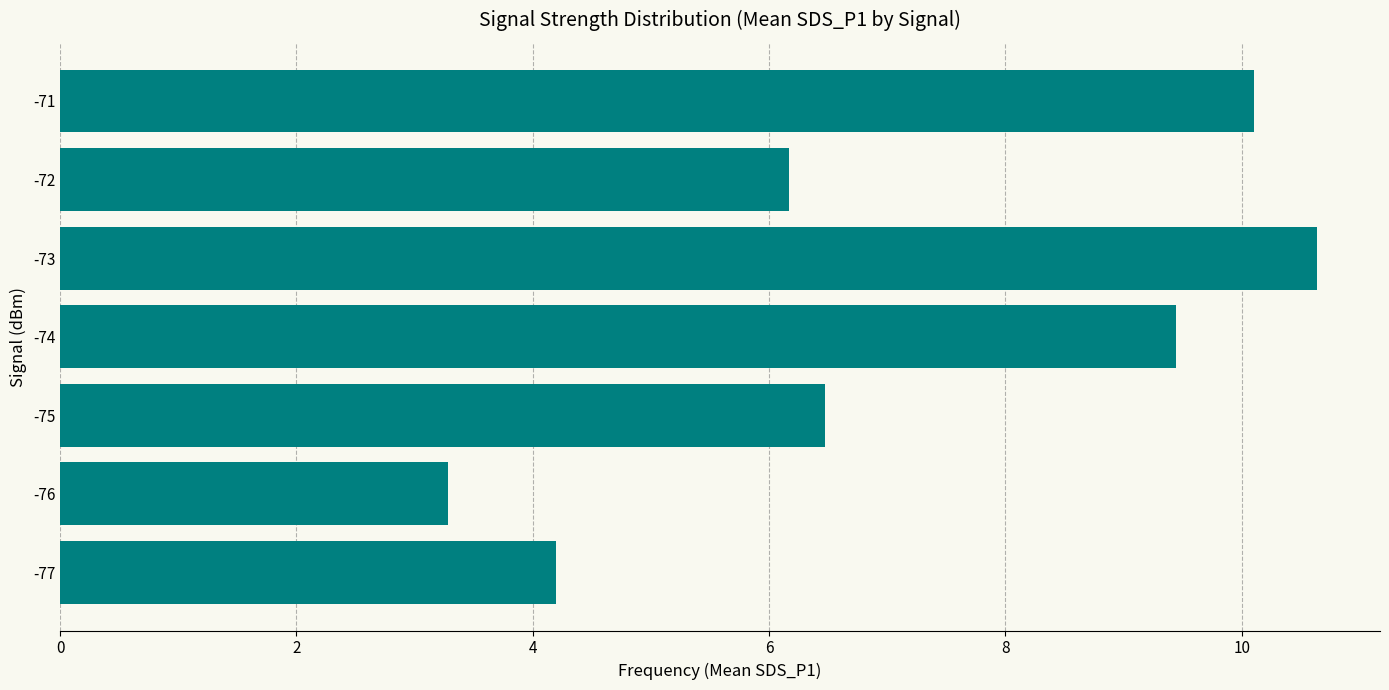

Read the value at -72.

6.2